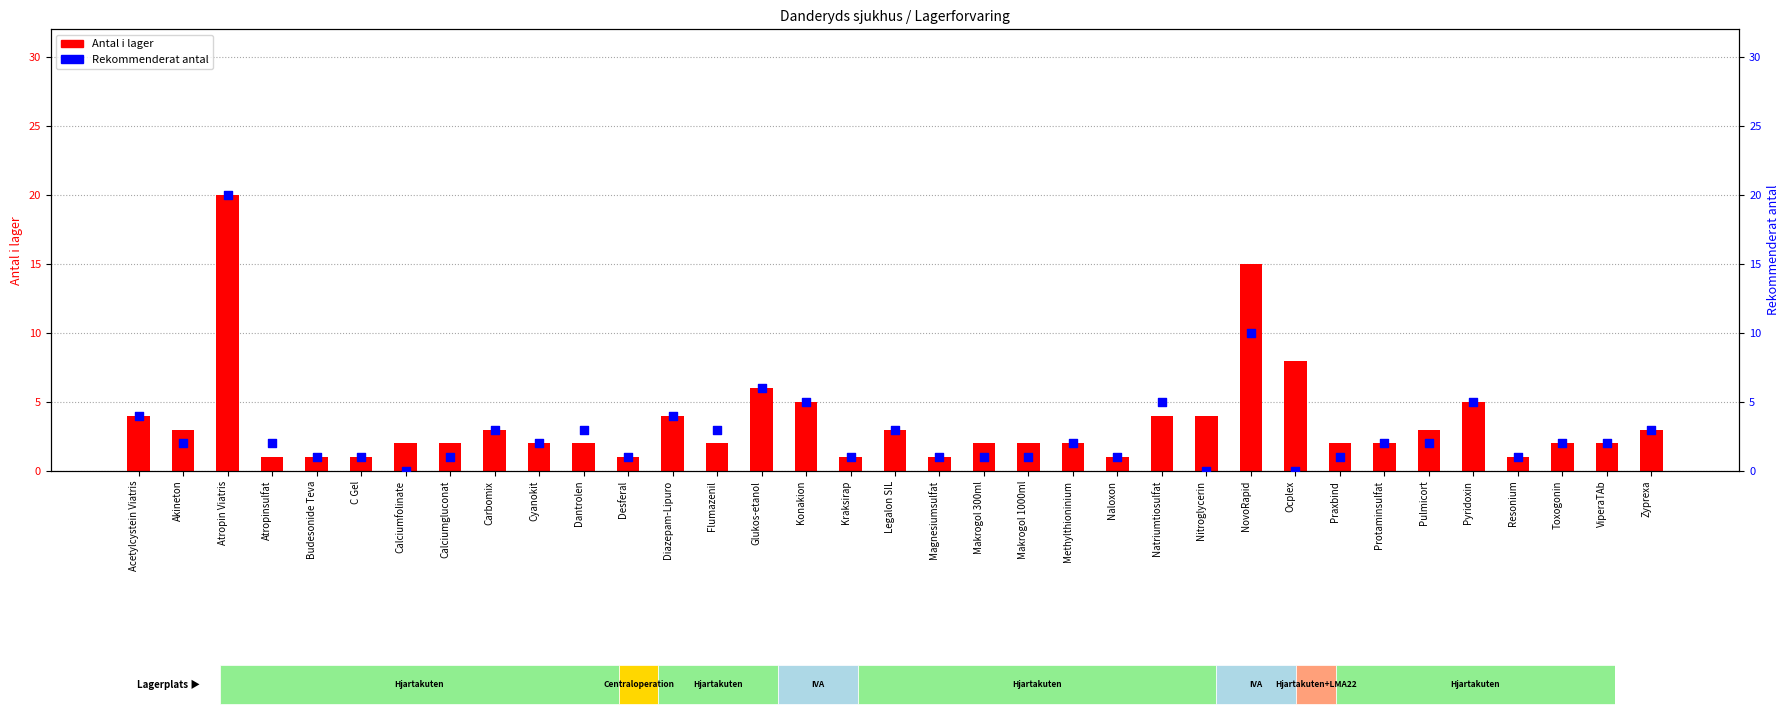

Which series reaches the minimum Y coordinate?

Rekommenderat antal